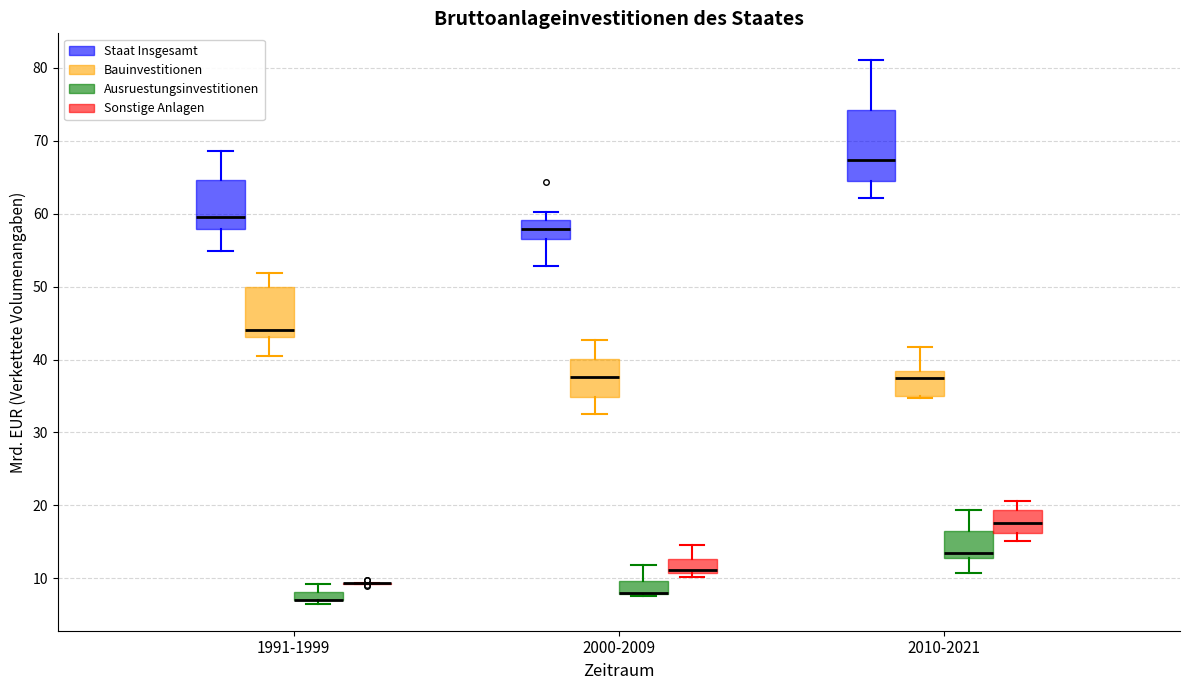

Which box is the tallest, from its lower edge to its upper edge?

2010-2021 (Staat Insgesamt)